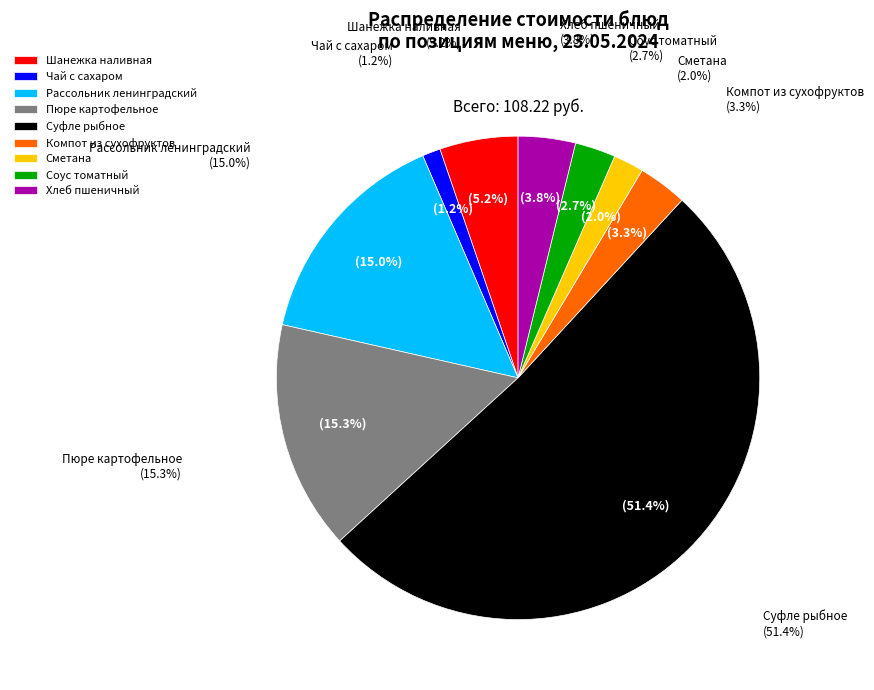

Is it true that Суфле рыбное is 51% of the pie?

True